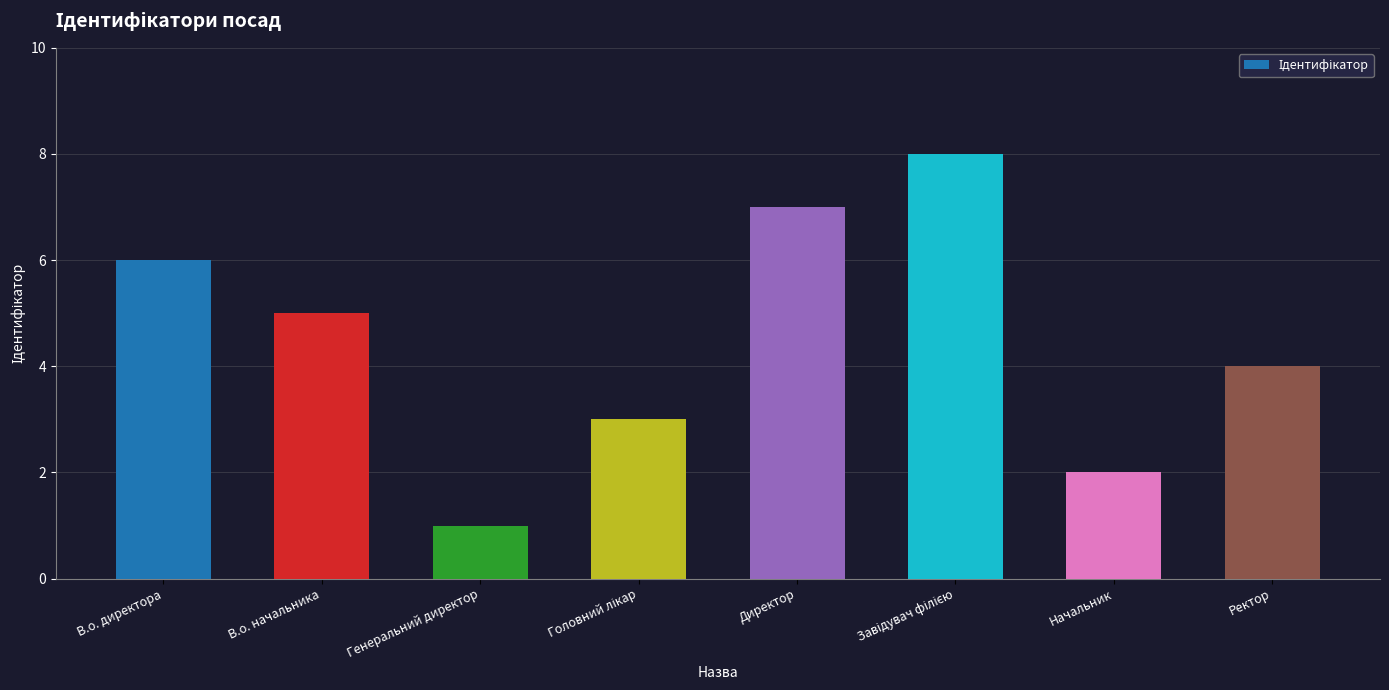

What is the difference between the values at В.о. директора and Директор?

1